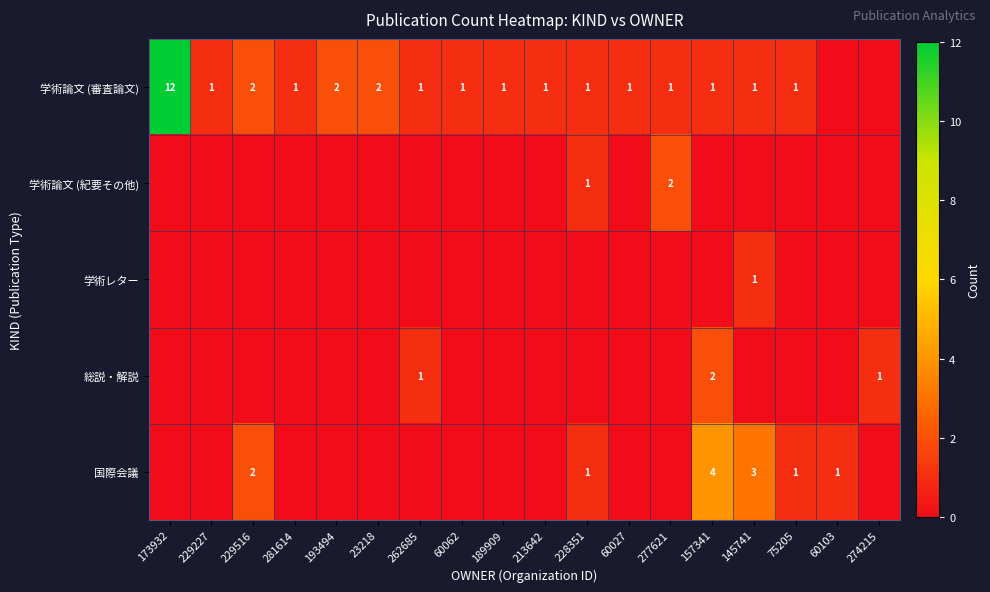

Rank the series at 23218 from highest to lowest value.

学術論文 (審査論文), 学術論文 (紀要その他), 学術レター, 総説・解説, 国際会議